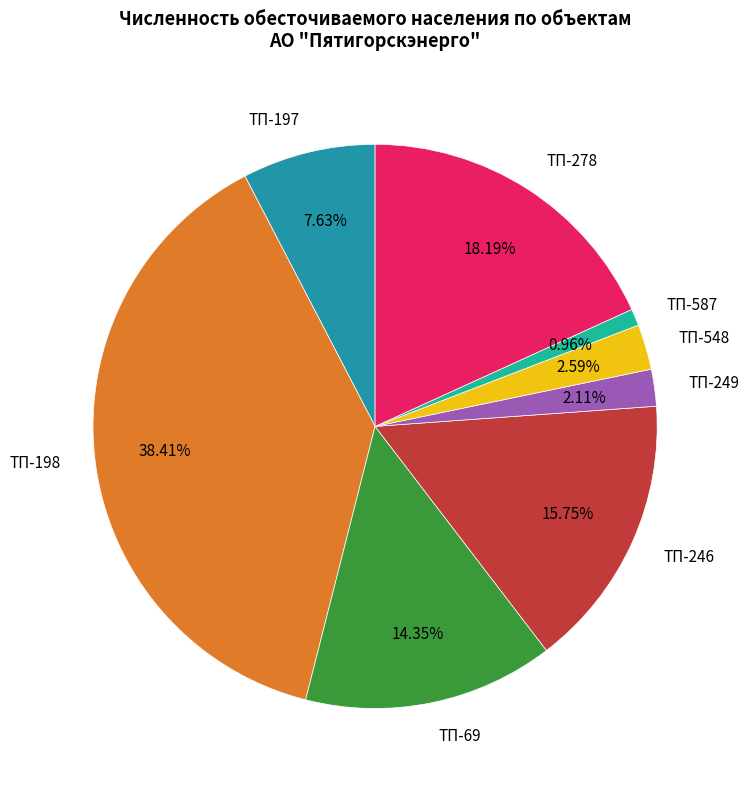

How many slices are in this pie chart?

8